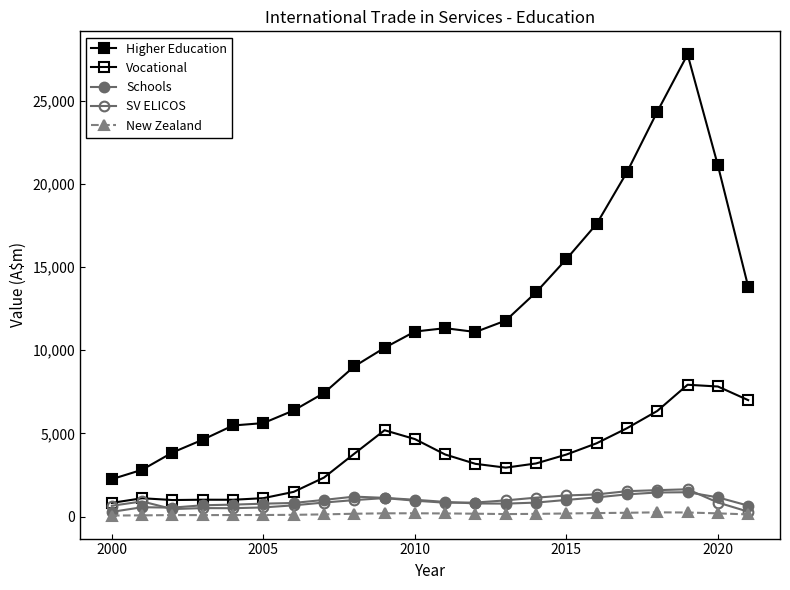

How many categories are shown in the chart?

22